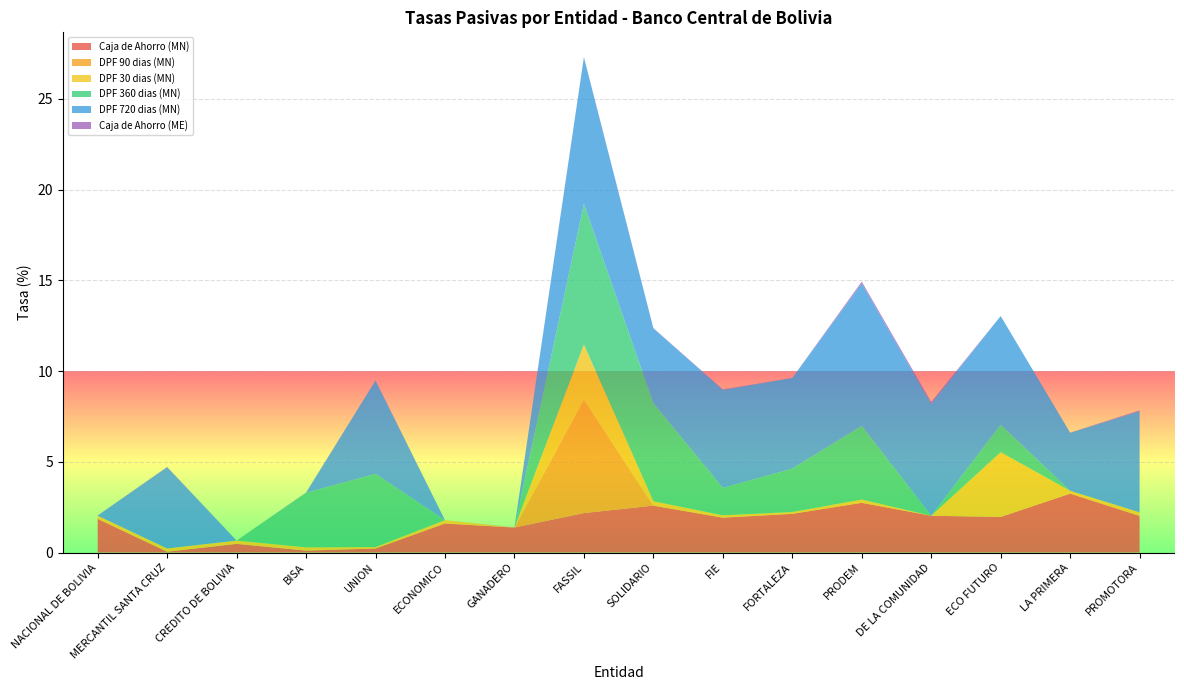

Reading left to right, transcribe all the data shown in this chart.

Caja de Ahorro (MN): 1.9	0.0	0.5	0.1	0.2	1.6	1.4	2.2	2.6	1.9	2.1	2.7	2.0	2.0	3.2	2.0
DPF 90 dias (MN): 0.0	0.0	0.0	0.0	0.0	0.0	0.0	6.3	0.0	0.0	0.0	0.0	0.0	0.0	0.0	0.0
DPF 30 dias (MN): 0.2	0.2	0.2	0.2	0.1	0.2	0.0	3.0	0.2	0.1	0.1	0.2	0.0	3.6	0.2	0.2
DPF 360 dias (MN): 0.0	0.0	0.0	3.0	4.0	0.0	0.0	7.8	5.4	1.5	2.4	4.1	0.0	1.5	0.0	0.0
DPF 720 dias (MN): 0.0	4.5	0.0	0.0	5.1	0.0	0.0	8.1	4.1	5.4	5.0	7.9	6.2	6.0	3.2	5.6
Caja de Ahorro (ME): 0.0	0.0	0.0	0.0	0.0	0.0	0.0	0.0	0.0	0.0	0.0	0.1	0.1	0.0	0.0	0.1